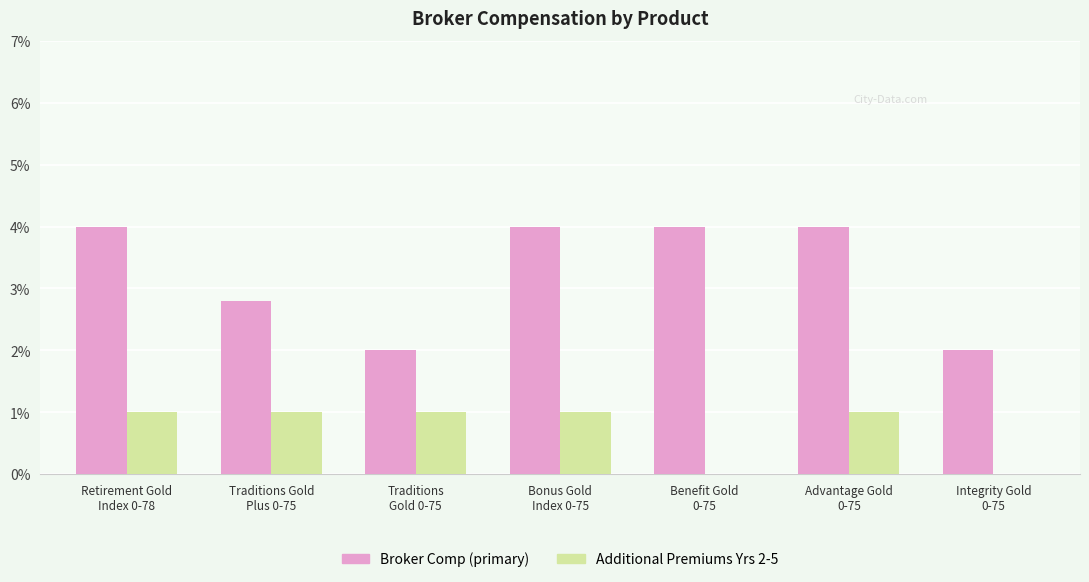

What are all the series names shown in the legend?

Broker Comp (primary), Additional Premiums Yrs 2-5